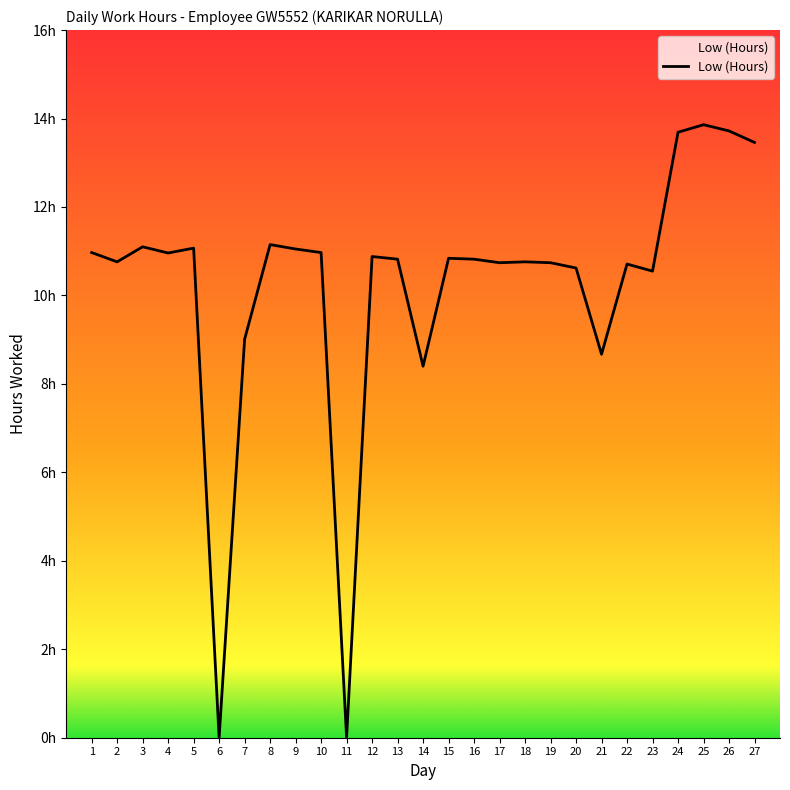

How many points are lower than both their immediate neighbors (excluding endpoints)?

8